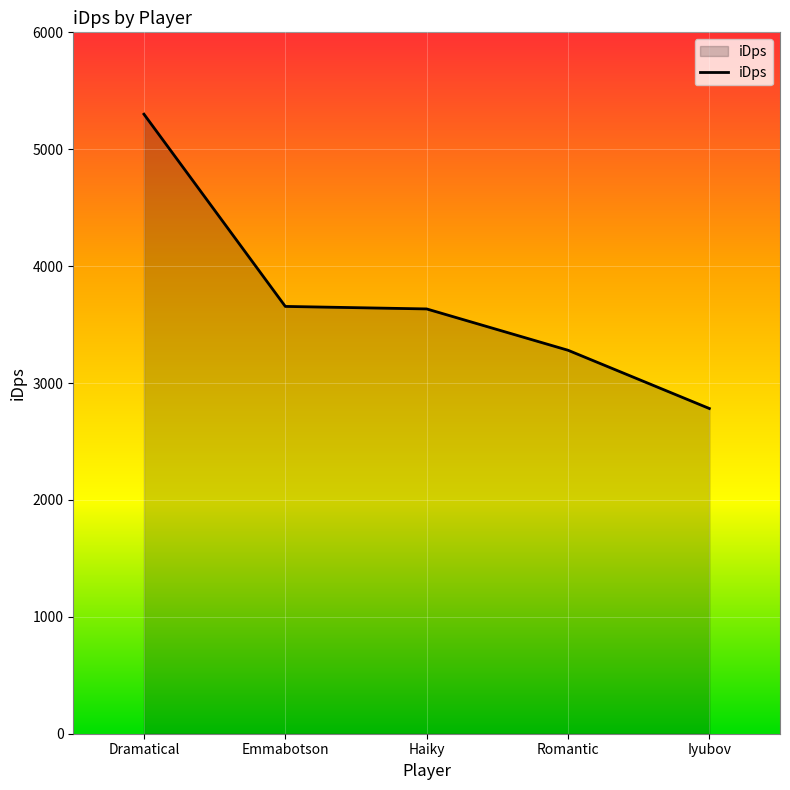

What is the change in value from Emmabotson to Iyubov?

-873.3